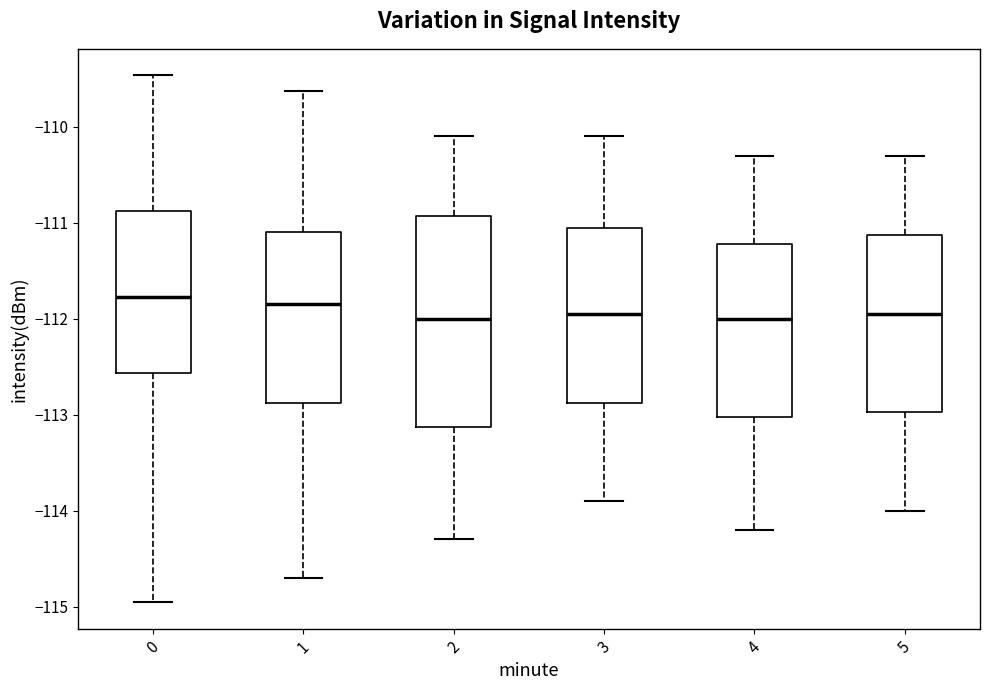

Reading left to right, read every box against the y-axis: the position of its median line, the range the box covers, and the ends of its whiskers. The values are not printed on the chart, so give them approximately, as read against the axis.

0: median -111.8, box -112.6 to -110.9, whiskers -115.0 to -109.5
1: median -111.8, box -112.9 to -111.1, whiskers -114.7 to -109.6
2: median -112.0, box -113.1 to -110.9, whiskers -114.3 to -110.1
3: median -111.9, box -112.9 to -111.0, whiskers -113.9 to -110.1
4: median -112.0, box -113.0 to -111.2, whiskers -114.2 to -110.3
5: median -111.9, box -113.0 to -111.1, whiskers -114.0 to -110.3